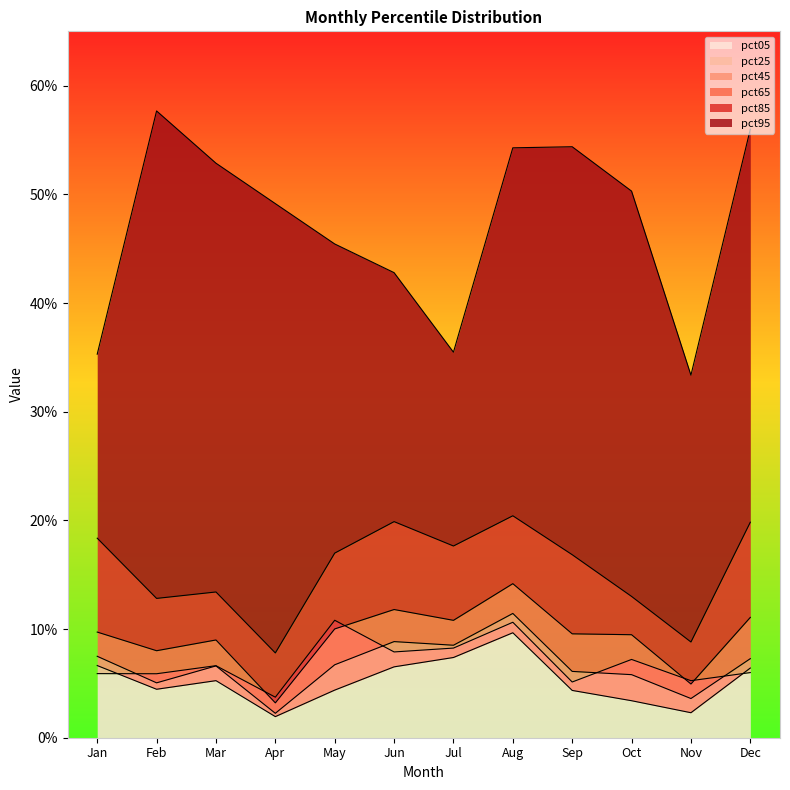

What are all the series names shown in the legend?

pct05, pct25, pct45, pct65, pct85, pct95